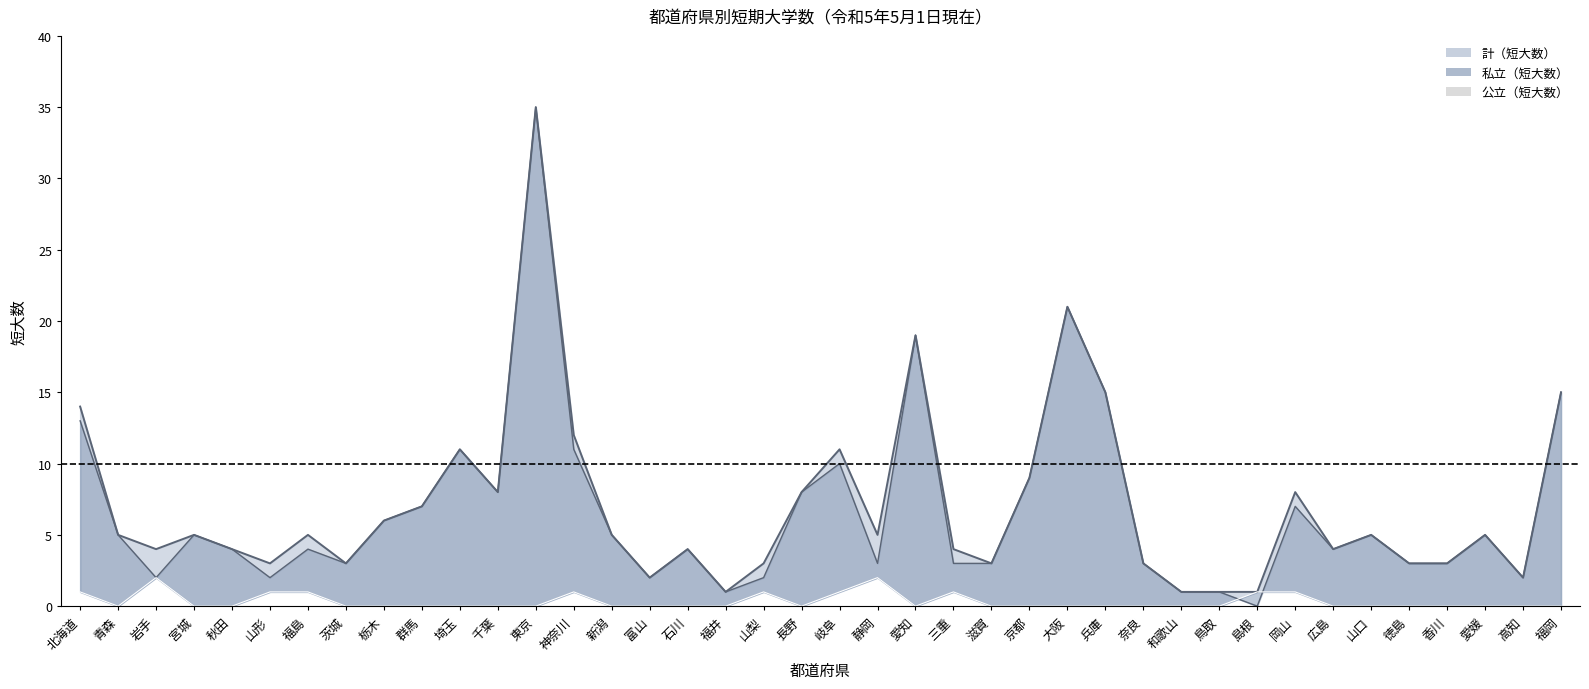

Between 愛知 and 三重, which series saw the biggest shift?

私立（短大数）_line